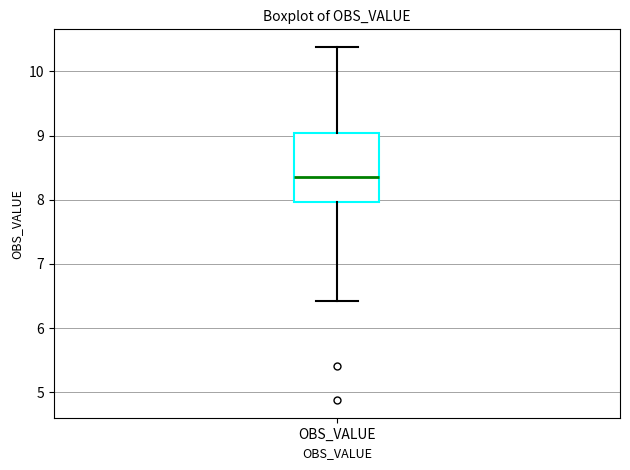

Transcribe this box plot: give where the median line is, the range the box spans, and where the two whiskers end, as read against the y-axis. The values are not printed on the chart, so give them approximately, as read against the axis.

median 8.4, box 8.0 to 9.0, whiskers 6.4 to 10.4